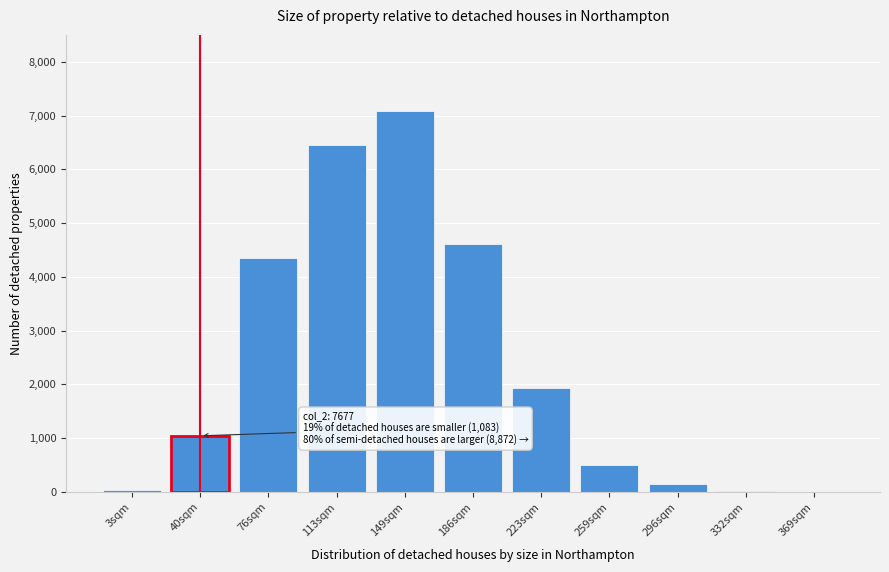

At which label is the value closest to 3542?

76sqm